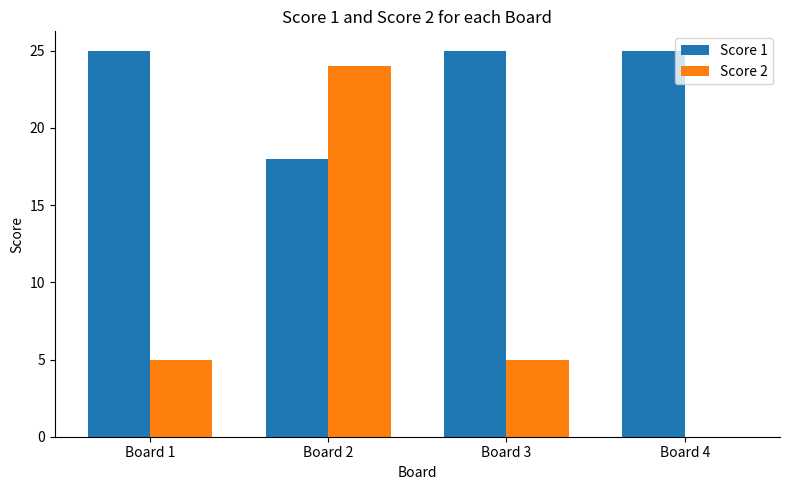

Where is Score 1 nearest to the value 21?

Board 2